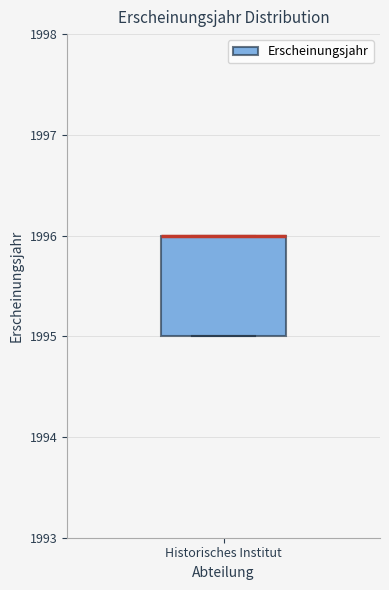

Transcribe this box plot: give where the median line is, the range the box spans, and where the two whiskers end, as read against the y-axis. The values are not printed on the chart, so give them approximately, as read against the axis.

median 1996 (drawn on the box's upper edge), box 1995 to 1996, whiskers 1995 to 1996